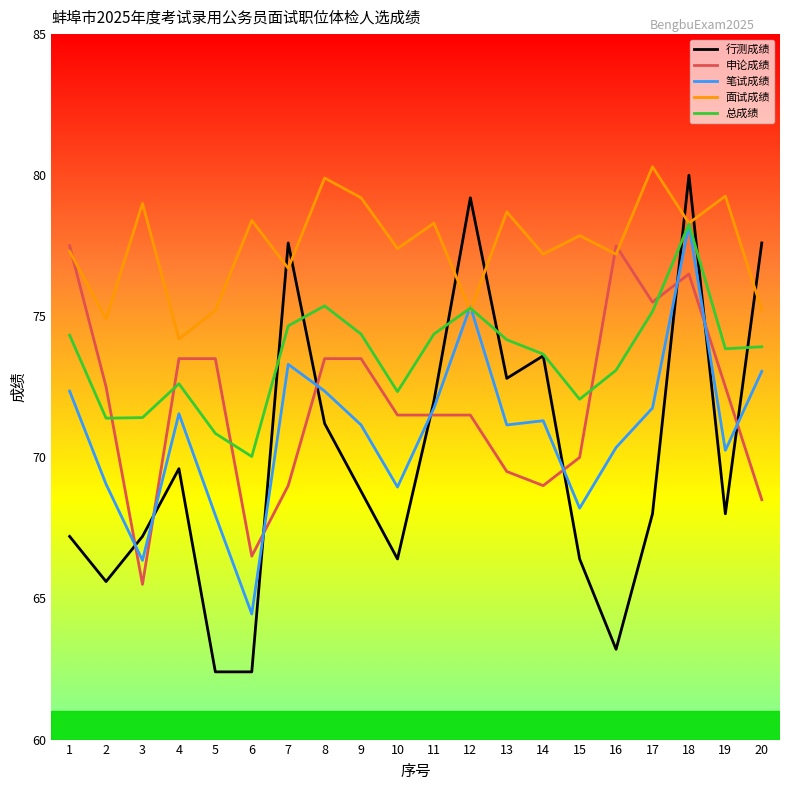

Which label corresponds to the largest value in the chart?

17